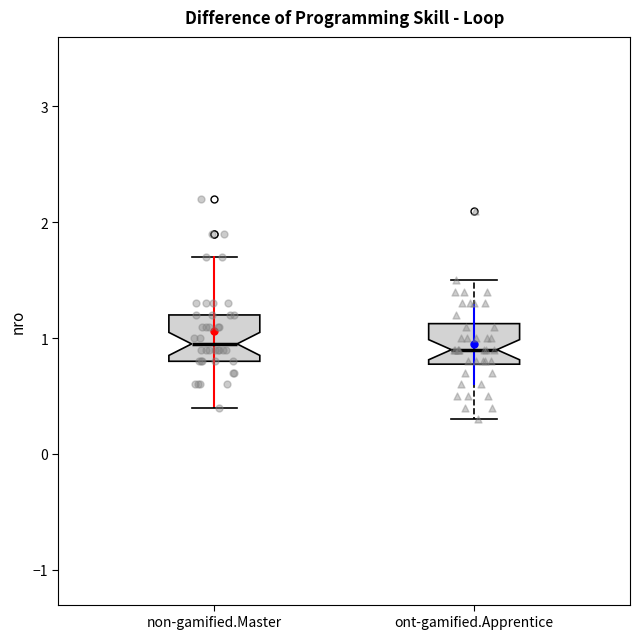

Reading left to right, read every box against the y-axis: the position of its median line, the range the box covers, and the ends of its whiskers. The values are not printed on the chart, so give them approximately, as read against the axis.

non-gamified.Master: median 1.0, box 0.8 to 1.2, whiskers 0.4 to 1.7
ont-gamified.Apprentice: median 0.9, box 0.8 to 1.1, whiskers 0.3 to 1.5